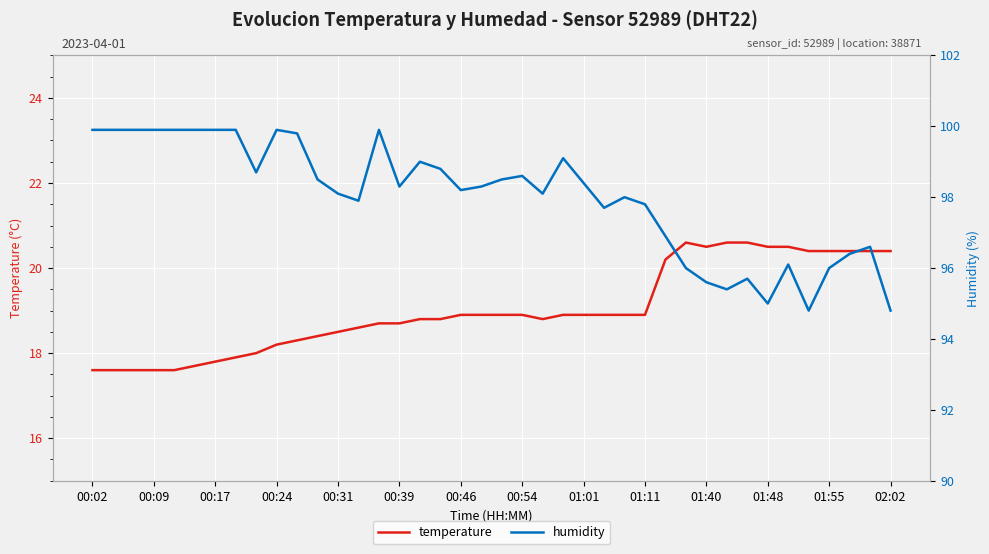

At which label does humidity reach its peak?

00:02